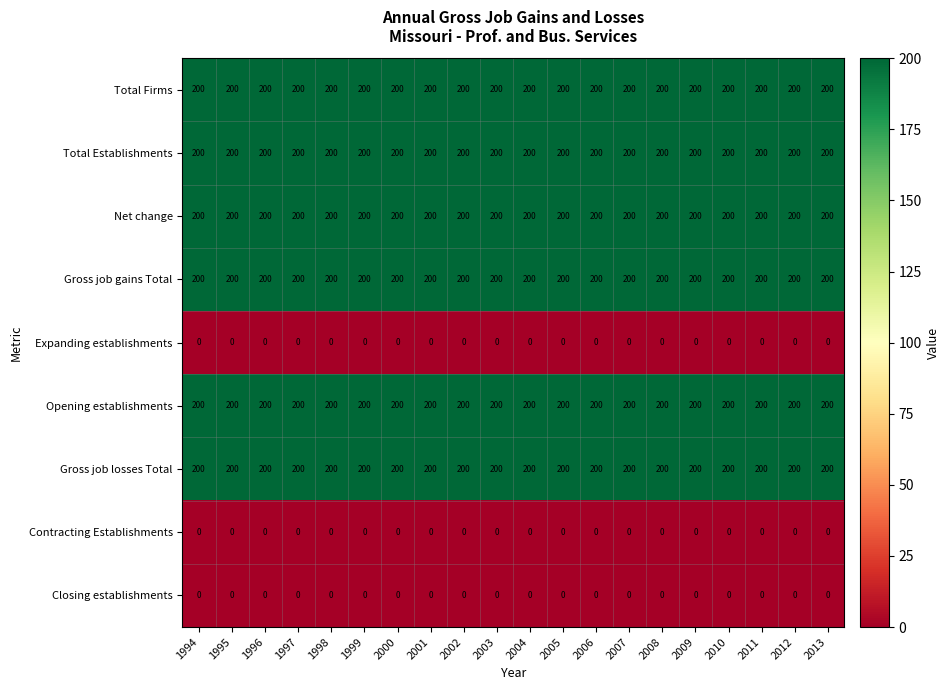

What is the spread (max minus min) of values at 2010?

200